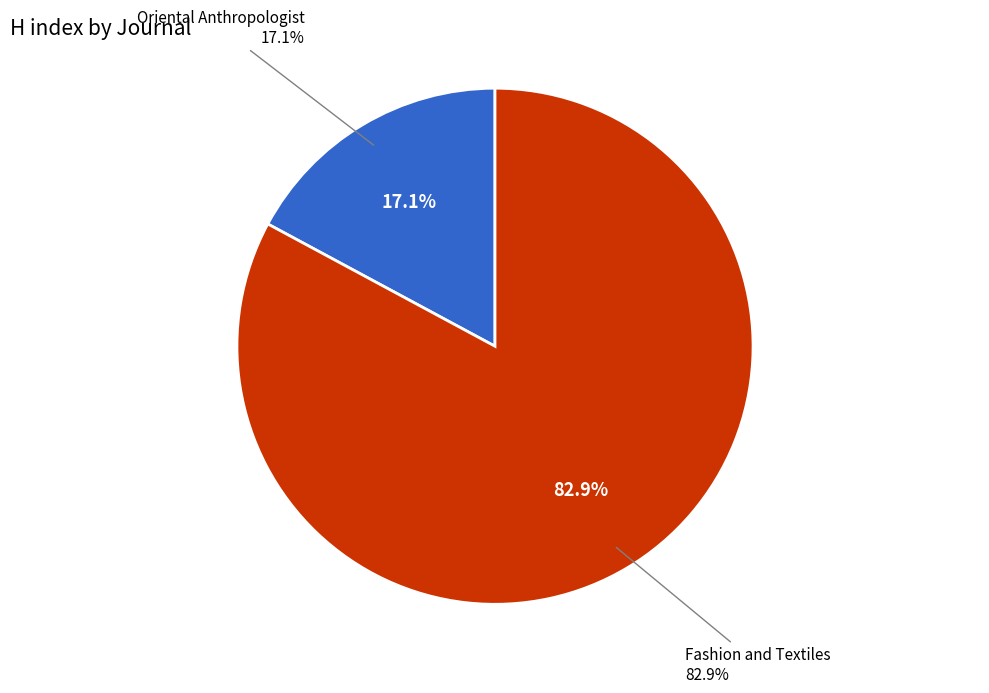

True or false: Oriental Anthropologist accounts for 25% of the total.

False